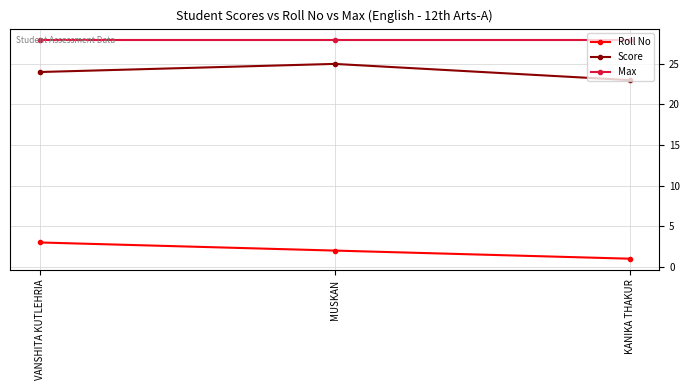

Reading left to right, extract all data points from this chart.

Roll No: 3	2	1
Score: 24	25	23
Max: 28	28	28